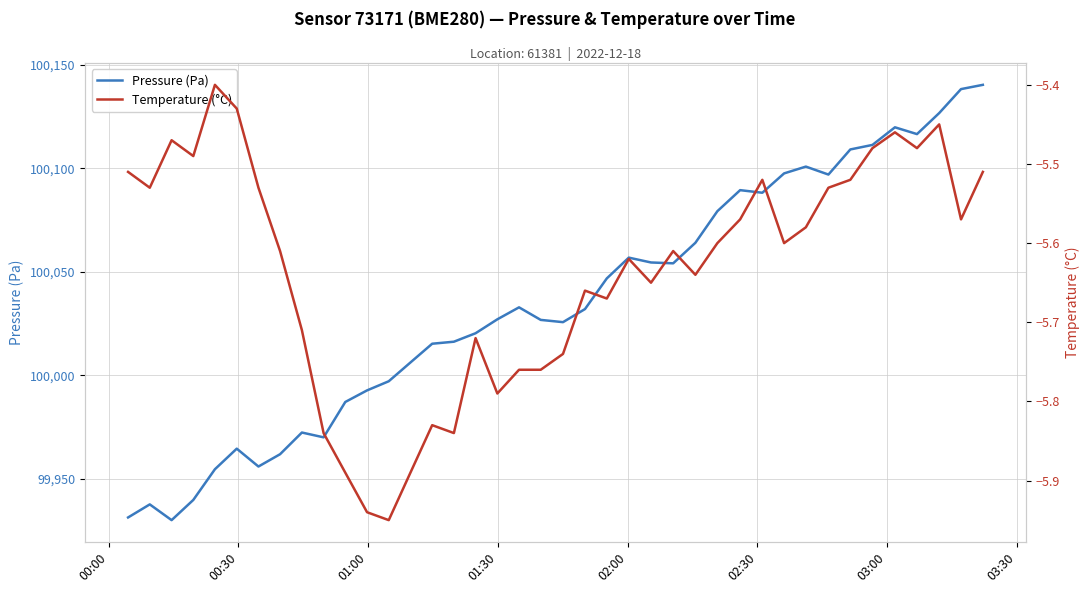

Reading left to right, list all the values displayed in this chart.

Pressure (Pa): 99931.4	99937.7	99930.1	99939.8	99954.7	99964.6	99956.0	99961.9	99972.4	99970.1	99987.1	99992.7	99997.1	100006.2	100015.2	100016.2	100020.3	100027.0	100032.8	100026.8	100025.7	100032.0	100046.8	100056.8	100054.5	100054.1	100064.0	100079.2	100089.4	100088.1	100097.5	100100.8	100096.9	100109.0	100111.2	100119.7	100116.4	100126.6	100138.2	100140.2
Temperature (°C): -5.5	-5.5	-5.5	-5.5	-5.4	-5.4	-5.5	-5.6	-5.7	-5.8	-5.9	-5.9	-6.0	-5.9	-5.8	-5.8	-5.7	-5.8	-5.8	-5.8	-5.7	-5.7	-5.7	-5.6	-5.7	-5.6	-5.6	-5.6	-5.6	-5.5	-5.6	-5.6	-5.5	-5.5	-5.5	-5.5	-5.5	-5.5	-5.6	-5.5